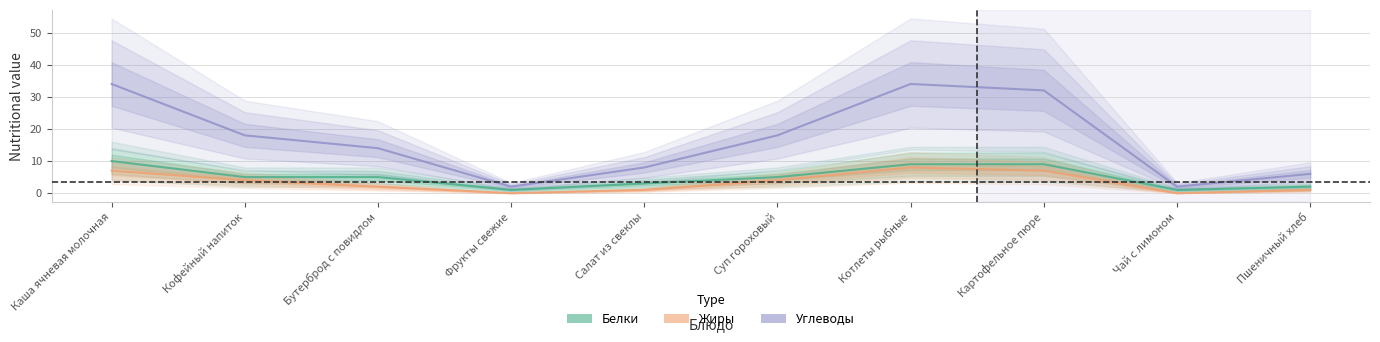

At Пшеничный хлеб, list the series in order from smallest to largest.

Жиры, Белки, Углеводы